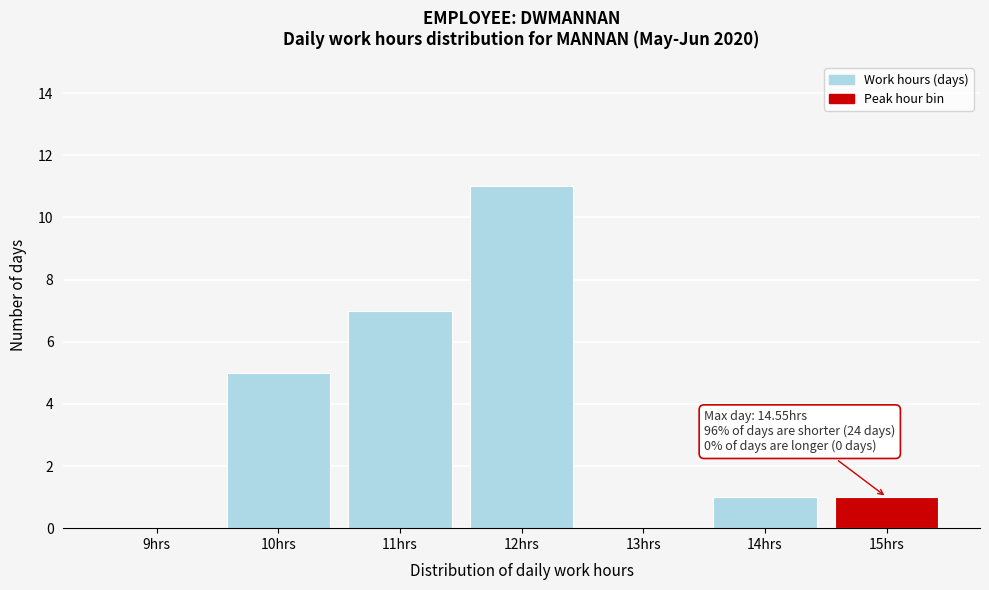

Reading left to right, extract all data points from this chart.

9hrs=0	10hrs=5	11hrs=7	12hrs=11	13hrs=0	14hrs=1	15hrs=1